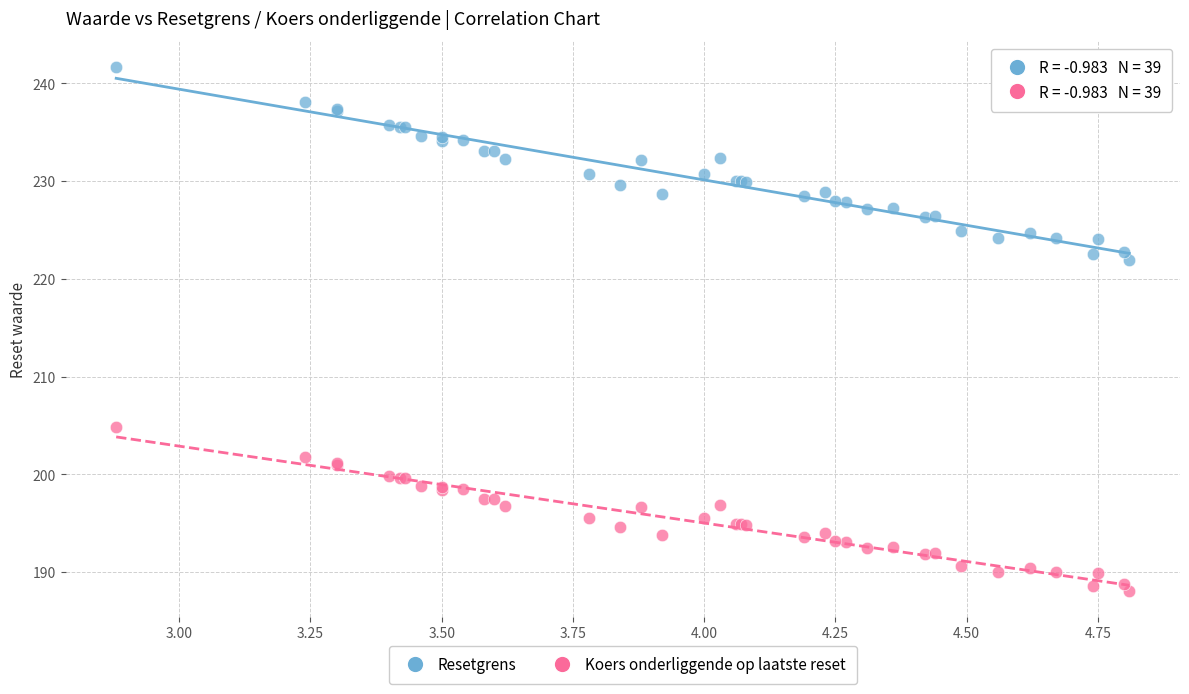

Which series reaches the maximum Y coordinate?

Resetgrens